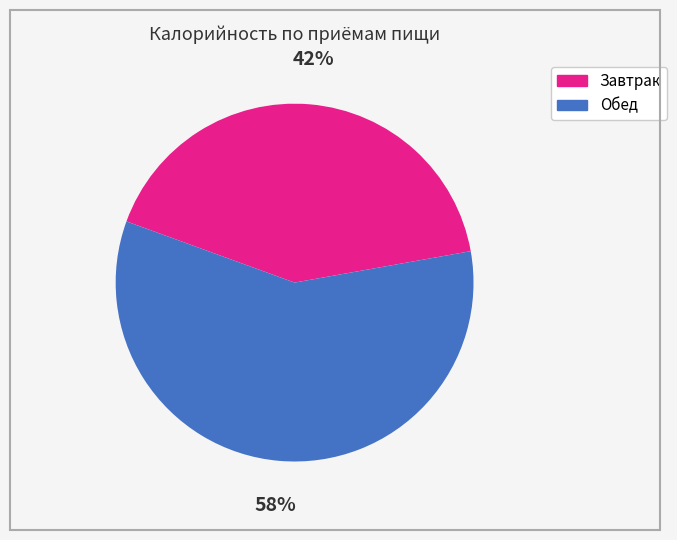

Is there any slice that represents more than half of the pie?

Yes